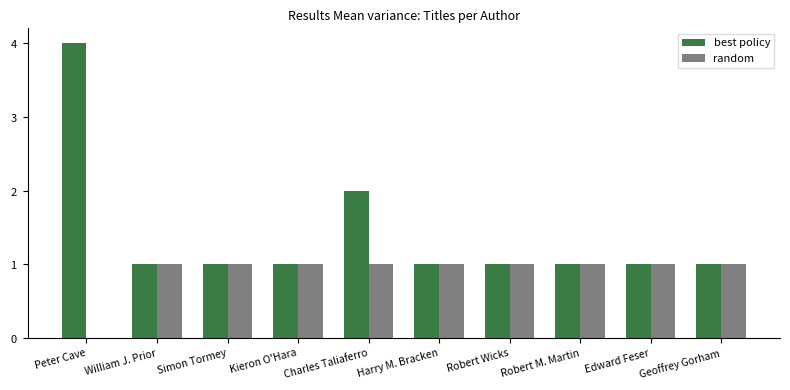

Are the bars grouped side by side (vs. stacked)?

Yes